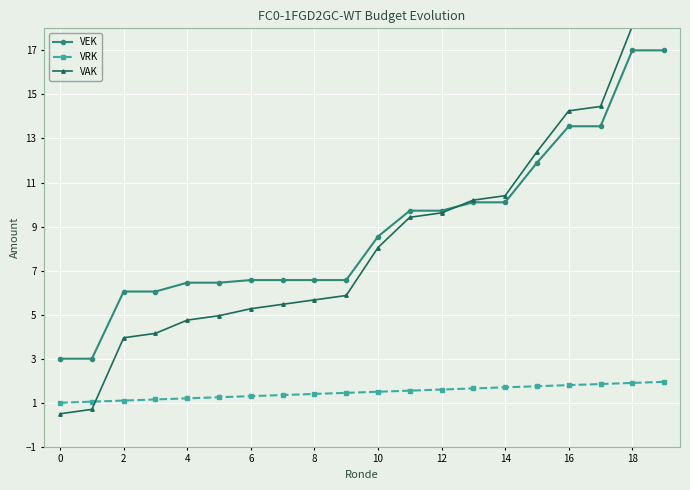

Is it true that VEK equals 6.1 at 2?

True